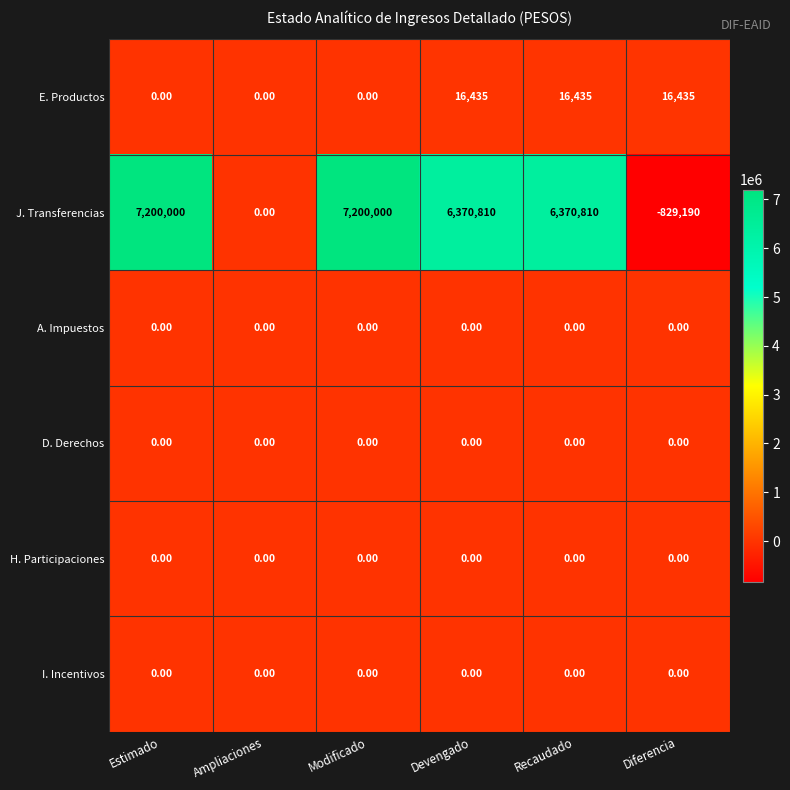

Is the value of J. Transferencias at Devengado greater than the value of A. Impuestos at Ampliaciones?

Yes